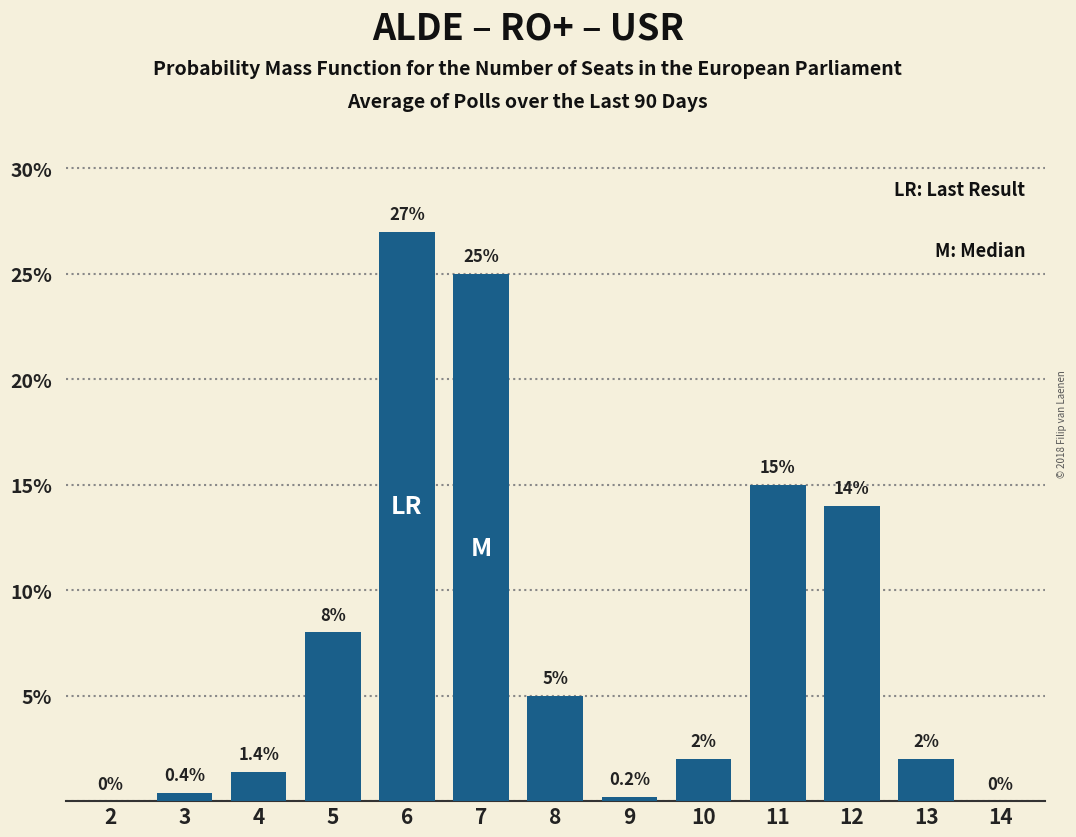

Reading left to right, transcribe all the data shown in this chart.

2=0.0	3=0.4	4=1.4	5=8.0	6=27.0	7=25.0	8=5.0	9=0.2	10=2.0	11=15.0	12=14.0	13=2.0	14=0.0